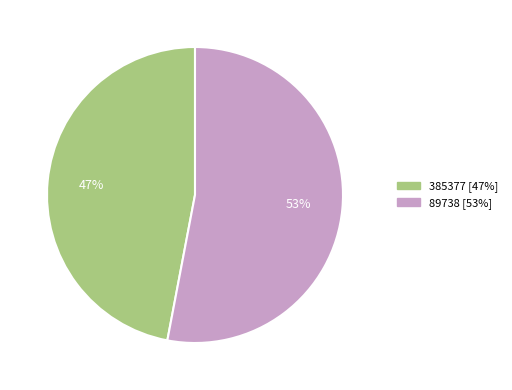

What is the ratio of the value at 89738 to the value at 385377?

1.1